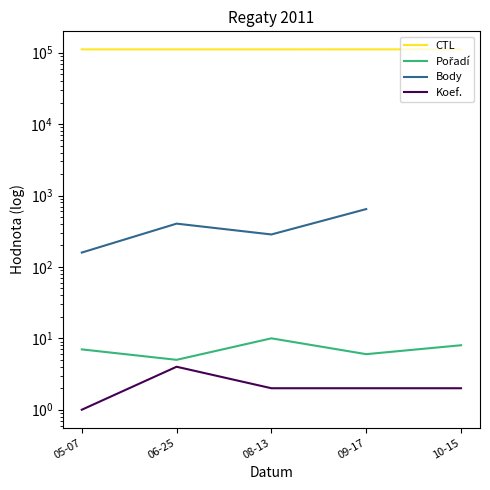

Is the value of Pořadí at 05-07 greater than the value of CTL at 10-15?

No